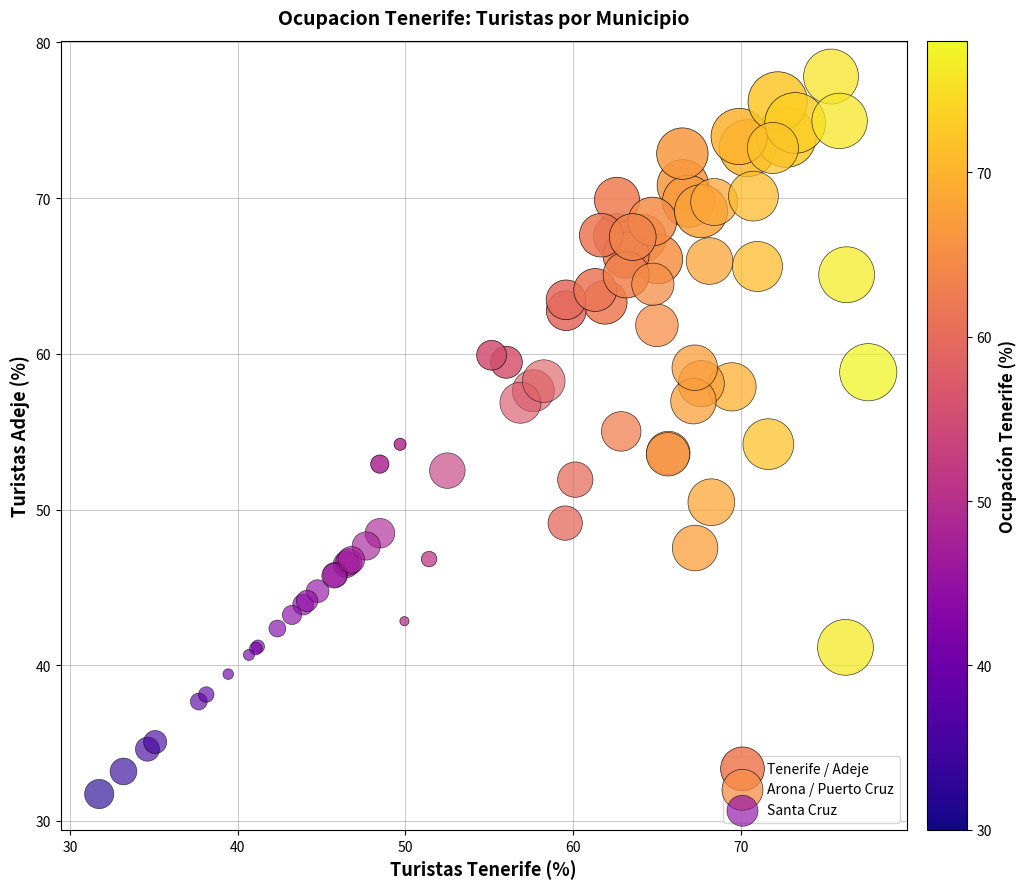

Which series has the largest Y range (max minus min)?

Arona / Puerto Cruz